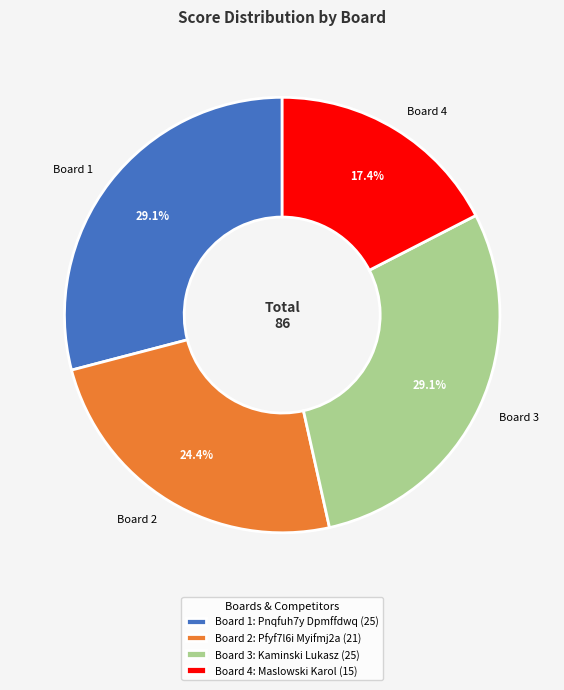

Does any single category account for the majority?

No